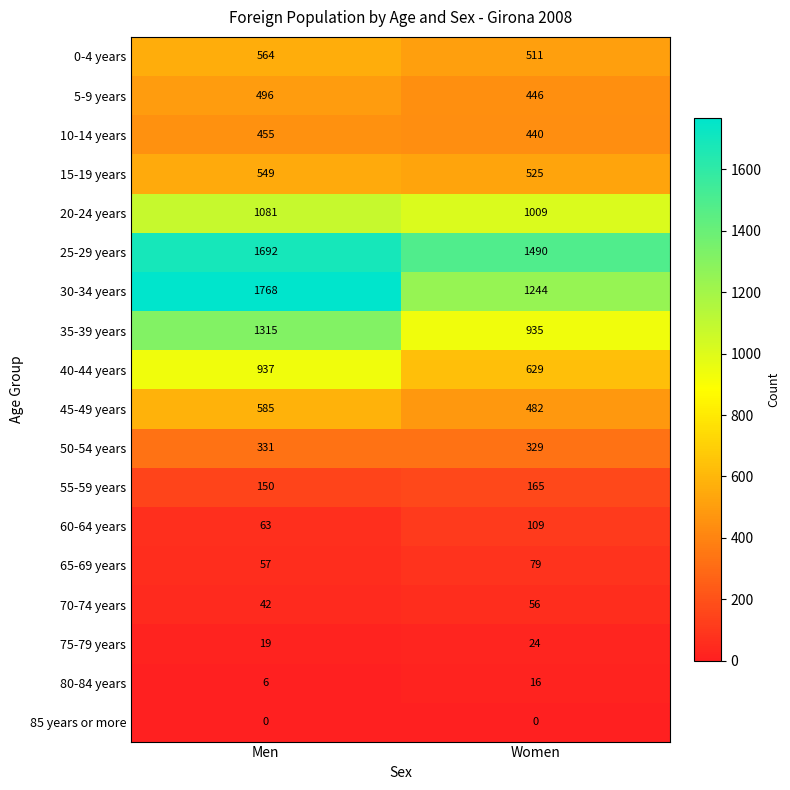

Which series has the largest total across all categories?

25-29 years